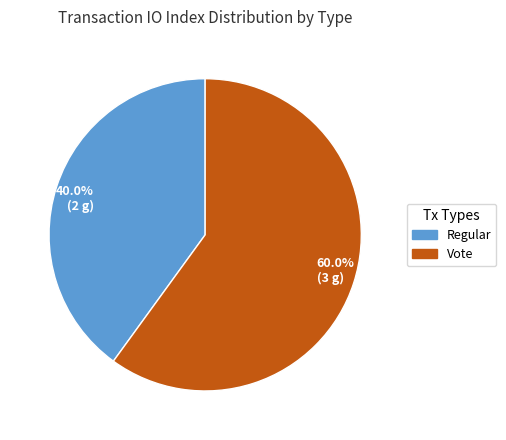

Which has a higher value, 60.0% (3 g) or 40.0% (2 g)?

60.0% (3 g)